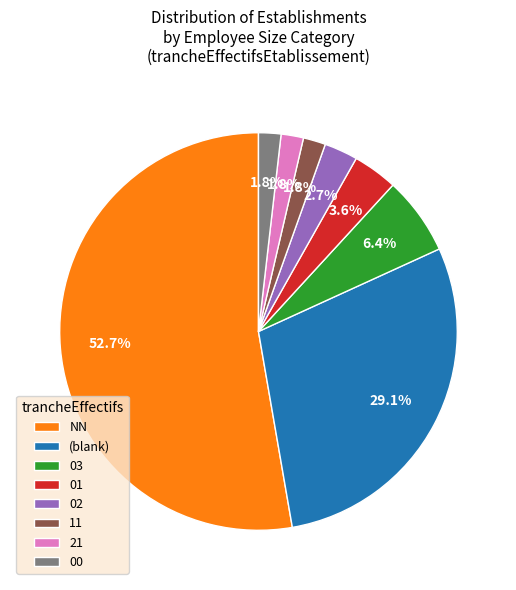

Is the sum of 03 and 11 greater than half?

No